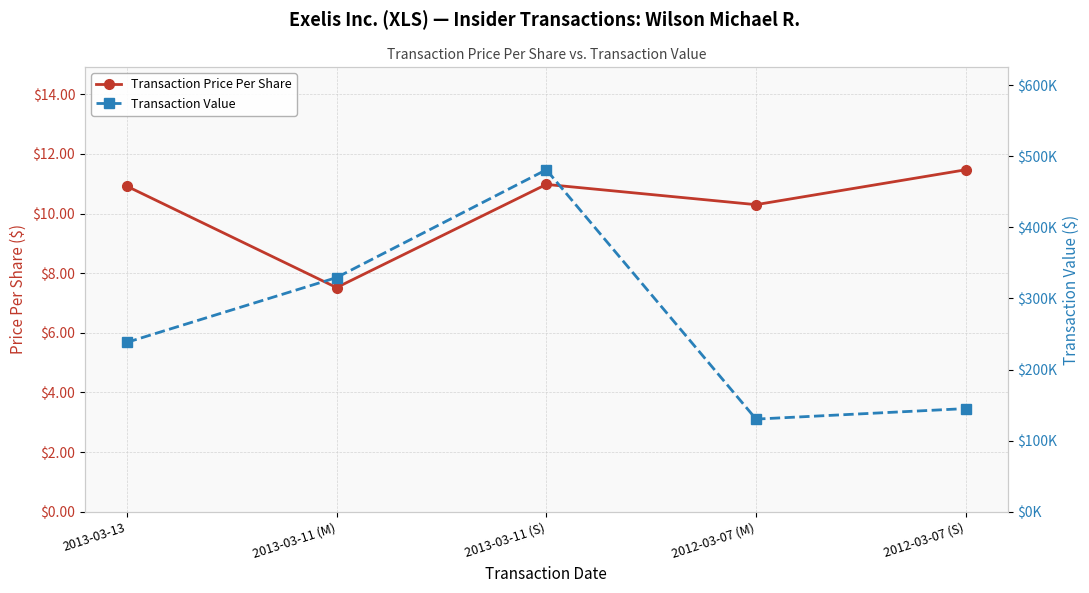

What is the difference between the highest and lowest values at 2012-03-07 (M)?

130302.7